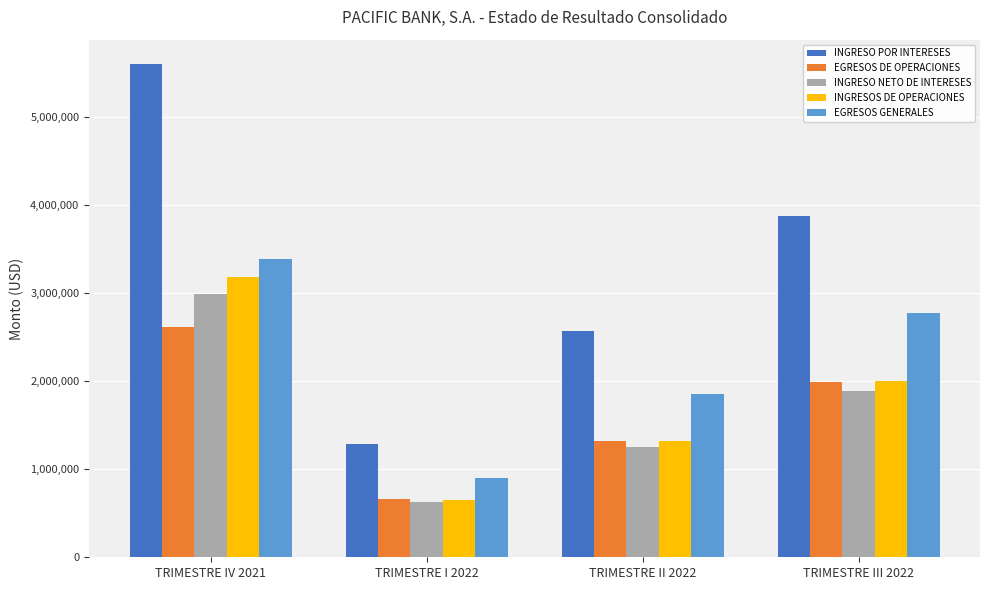

The INGRESOS DE OPERACIONES series shows 3042081.7 at TRIMESTRE III 2022. True or false?

False